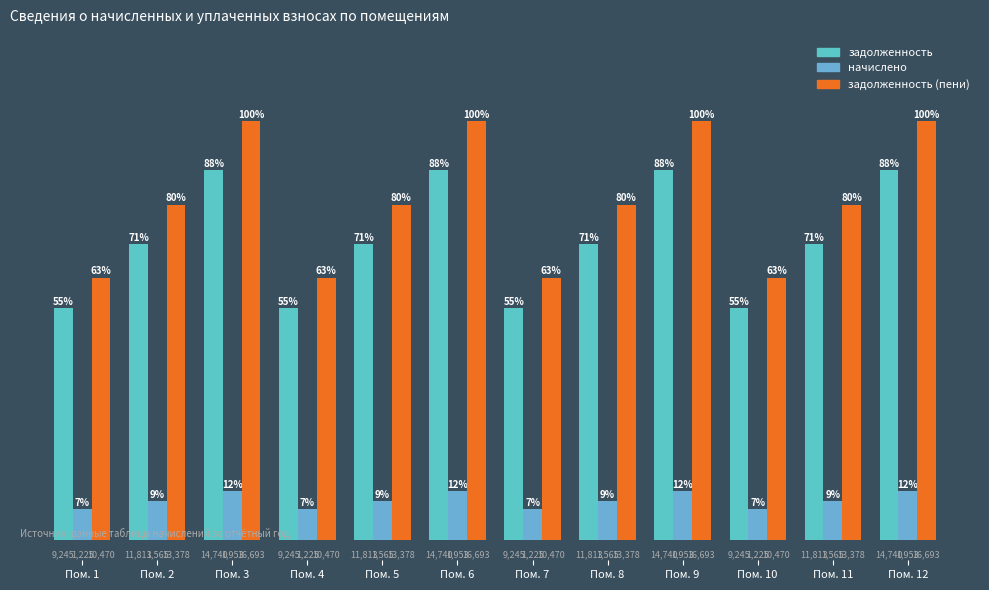

Which series has the largest total across all categories?

задолженность (пени)